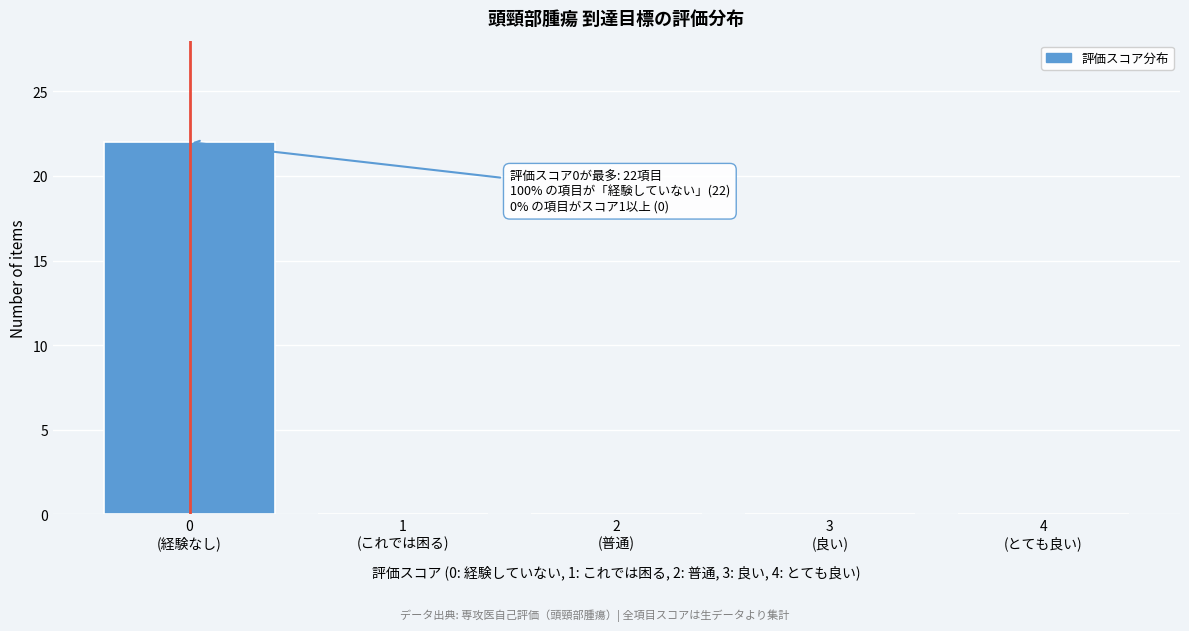

What is the maximum value shown in the chart?

22